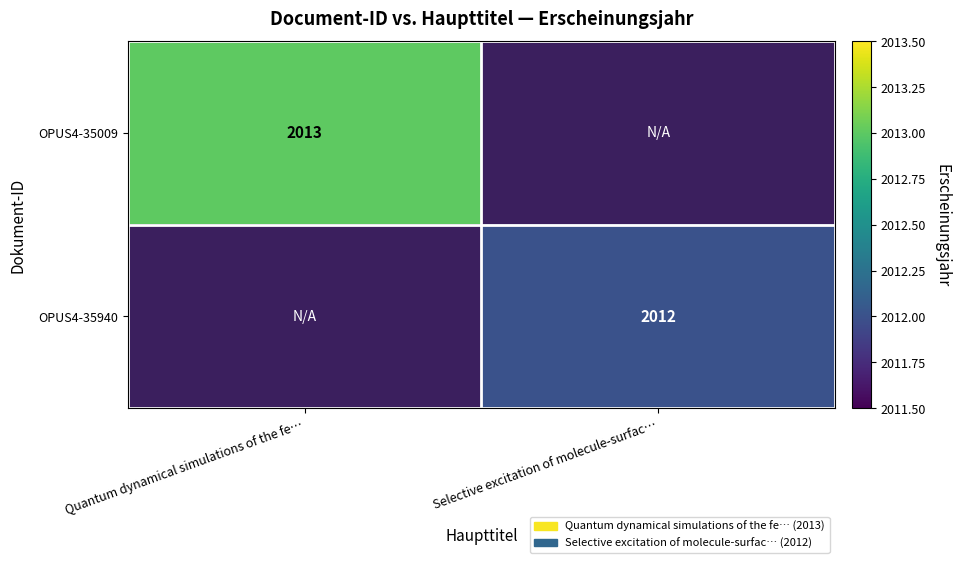

True or false: OPUS4-35009 has a value of 2013 at Quantum dynamical simulations of the fe….

True